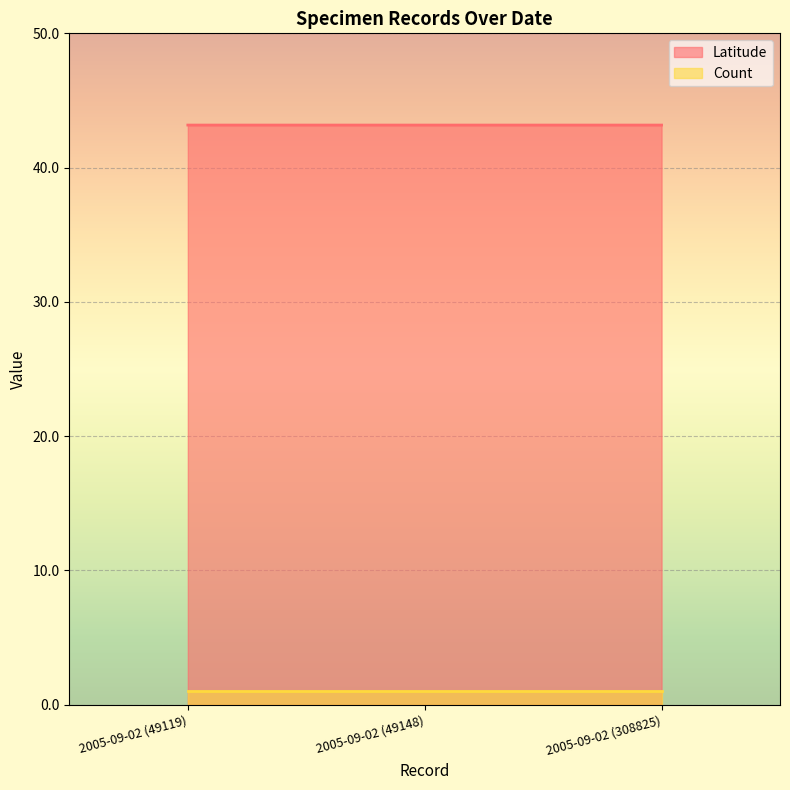

How many values are between 43 and 44?

3